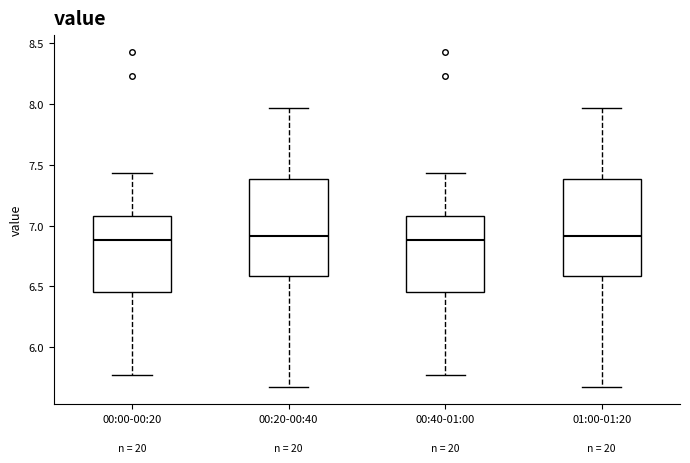

Reading left to right, transcribe this box plot: for each box, give where its median line is, the range the box spans, and where its two whiskers end, as read against the y-axis. The values are not printed on the chart, so give them approximately, as read against the axis.

00:00-00:20: median 6.90, box 6.45 to 7.10, whiskers 5.75 to 7.45
00:20-00:40: median 6.90, box 6.60 to 7.40, whiskers 5.65 to 7.95
00:40-01:00: median 6.90, box 6.45 to 7.10, whiskers 5.75 to 7.45
01:00-01:20: median 6.90, box 6.60 to 7.40, whiskers 5.65 to 7.95